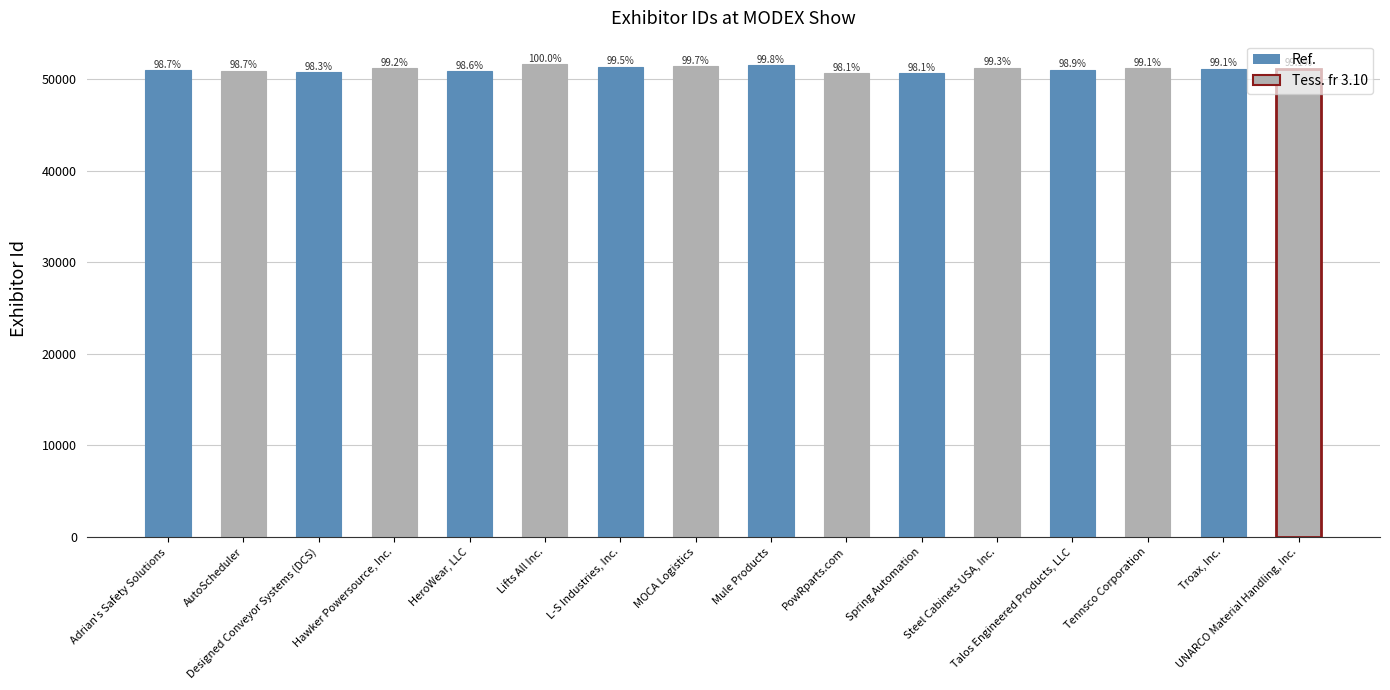

Is it true that the value at Adrian's Safety Solutions is 10877?

False